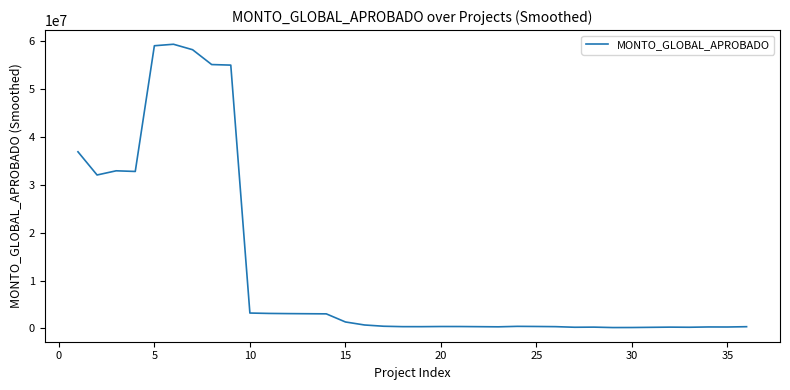

What is the difference between the maximum and minimum values?

59243307.6